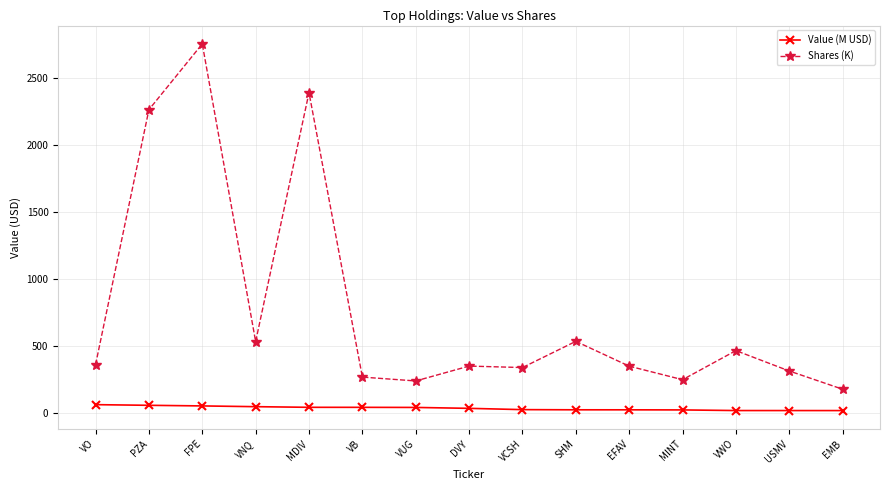

What is the value of the Value (M USD) point at the 9th from the left?

27.6